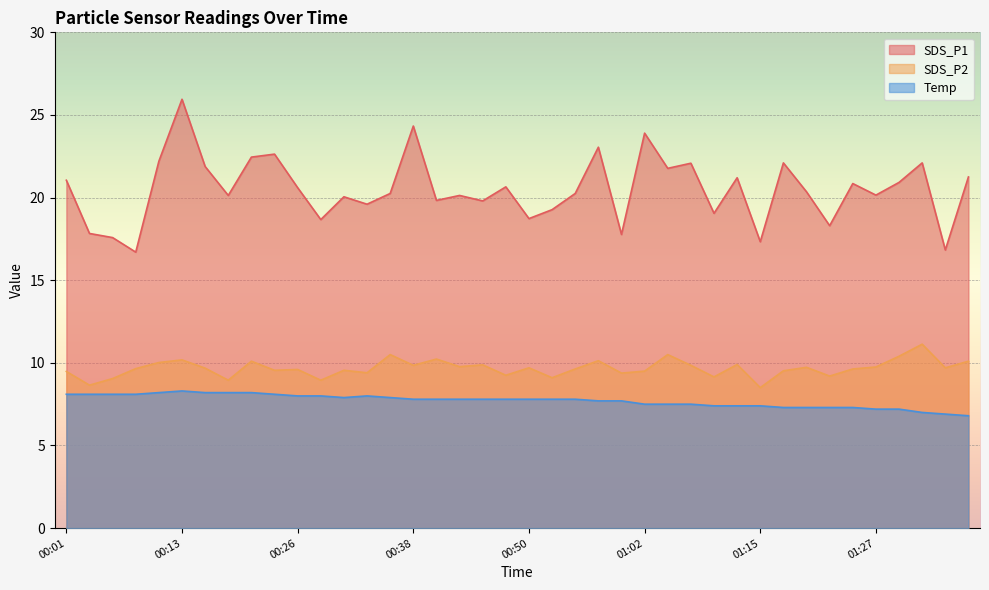

Is it true that SDS_P1 equals 19.6 at 00:33?

True